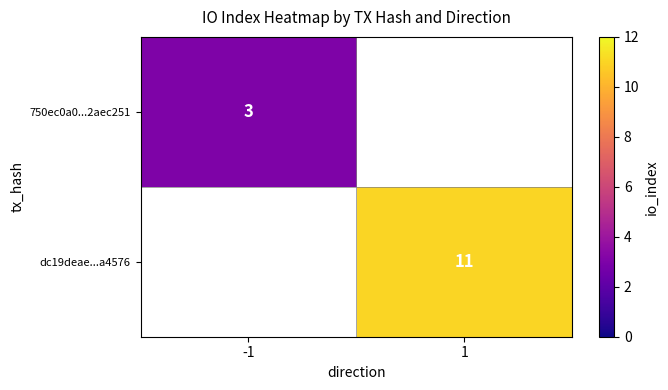

Between 1 and -1, which is larger?

-1